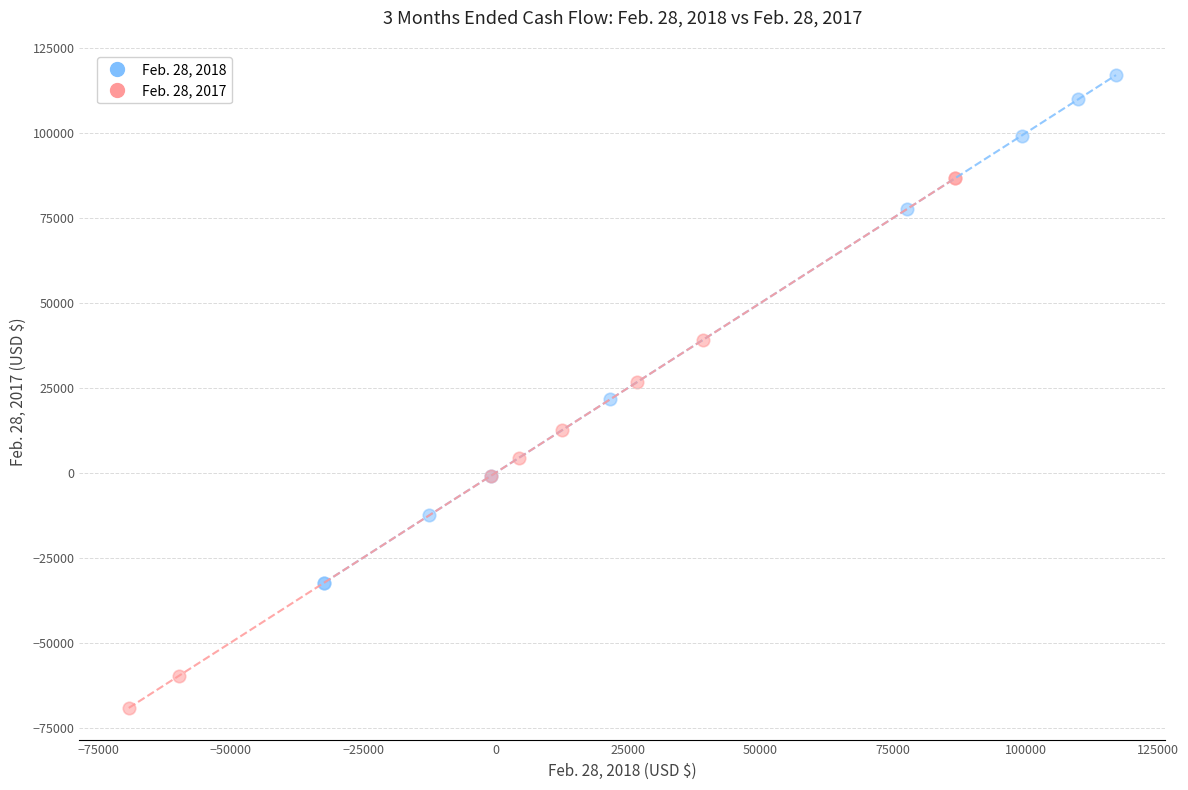

Which series reaches the minimum Y coordinate?

Feb. 28, 2017